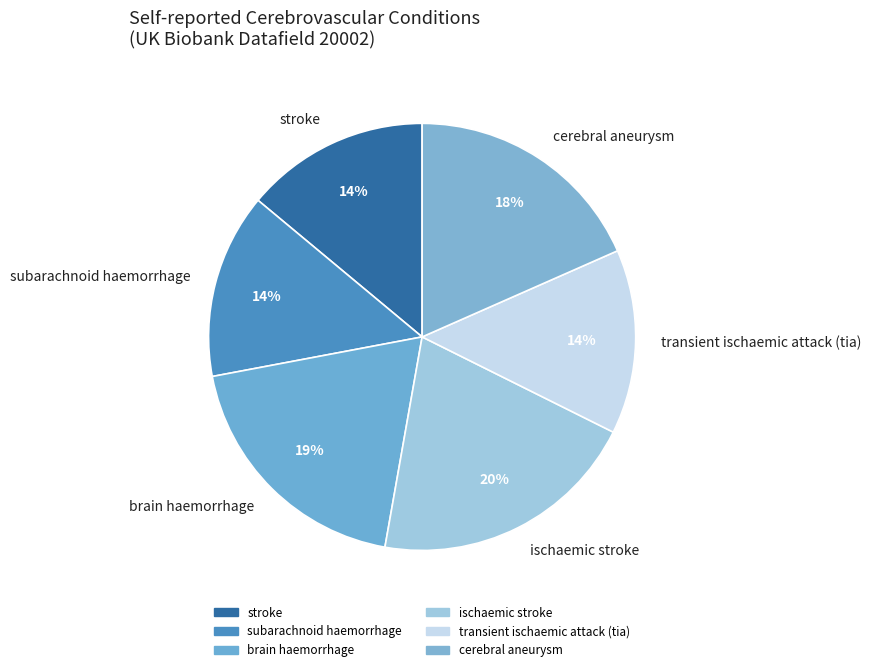

Do transient ischaemic attack (tia) and subarachnoid haemorrhage together represent more than half of the pie?

No